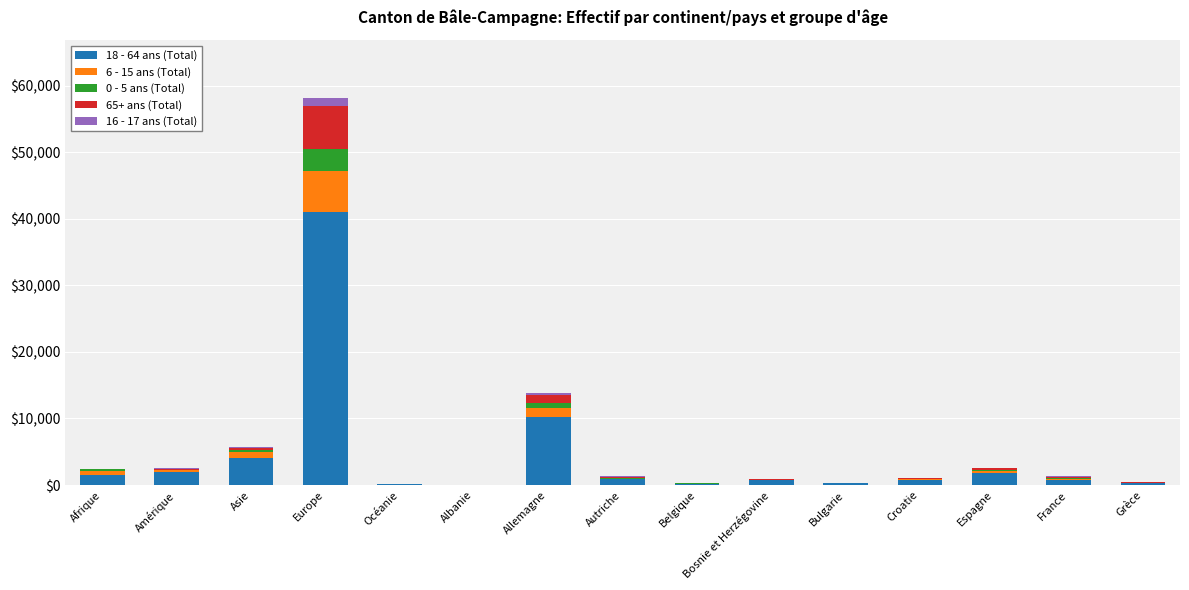

Which category has the highest value in the 18 - 64 ans (Total) series?

Europe